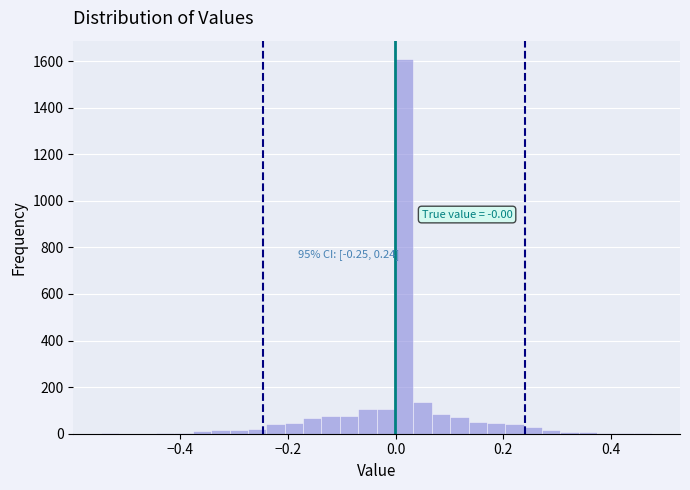

Around what value on the x-axis is the tallest bar? Give the approximate position of its centre, as read against the axis.

0.02